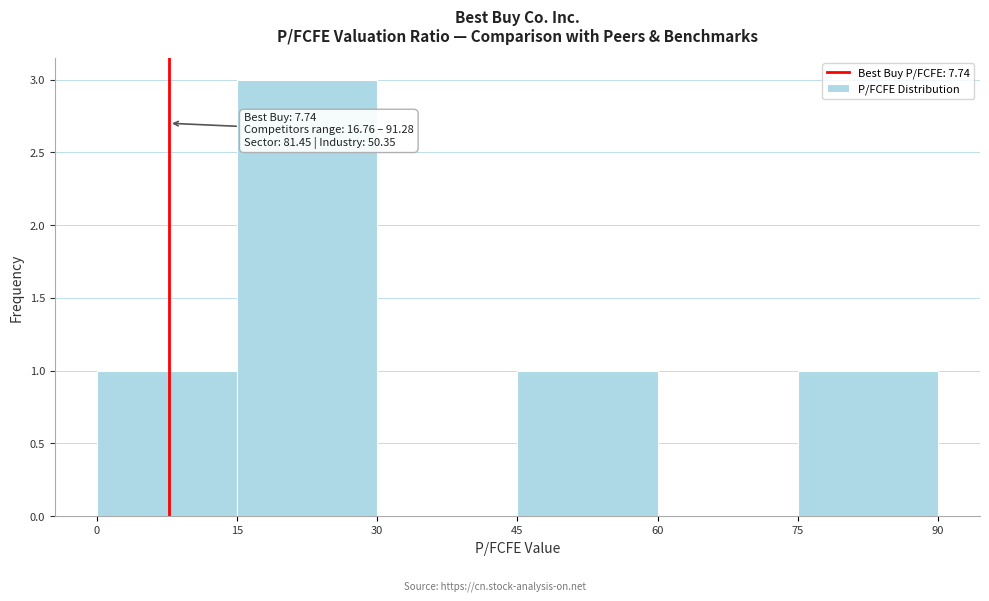

Which range on the x-axis has the tallest bar?

15 to 30